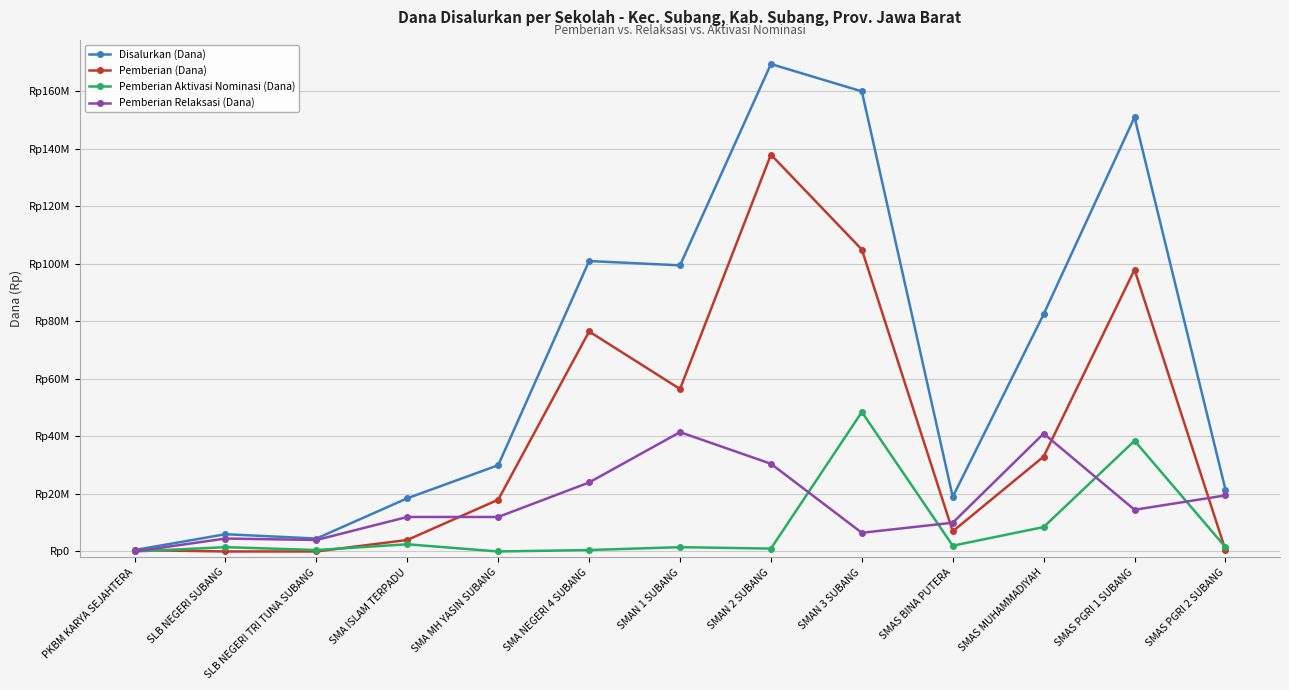

Where is Pemberian Aktivasi Nominasi (Dana) nearest to the value 24250000?

SMAS PGRI 1 SUBANG